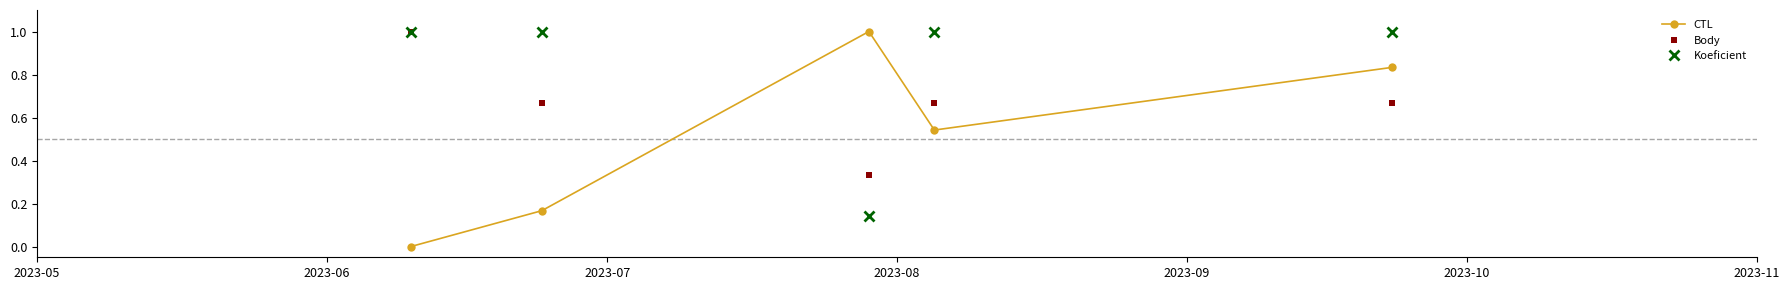

How many times do Body and CTL cross each other?

3